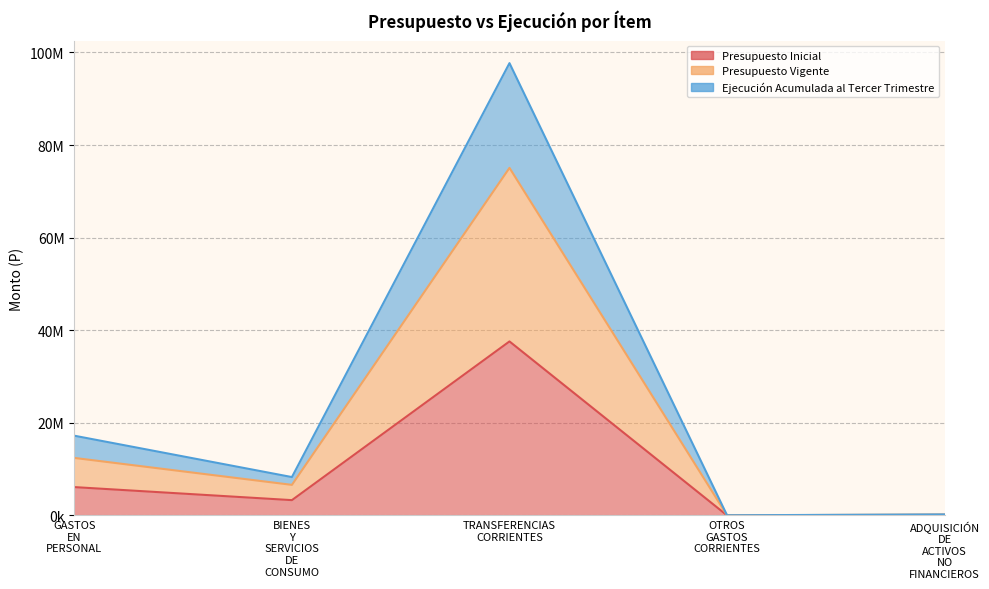

What is the average value of the Presupuesto Inicial series?

9420041